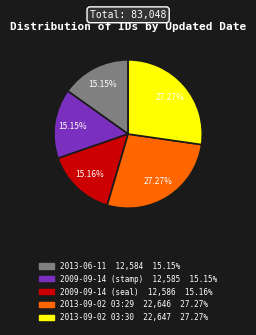

Is 2009-09-14 (stamp) the majority of the pie?

No